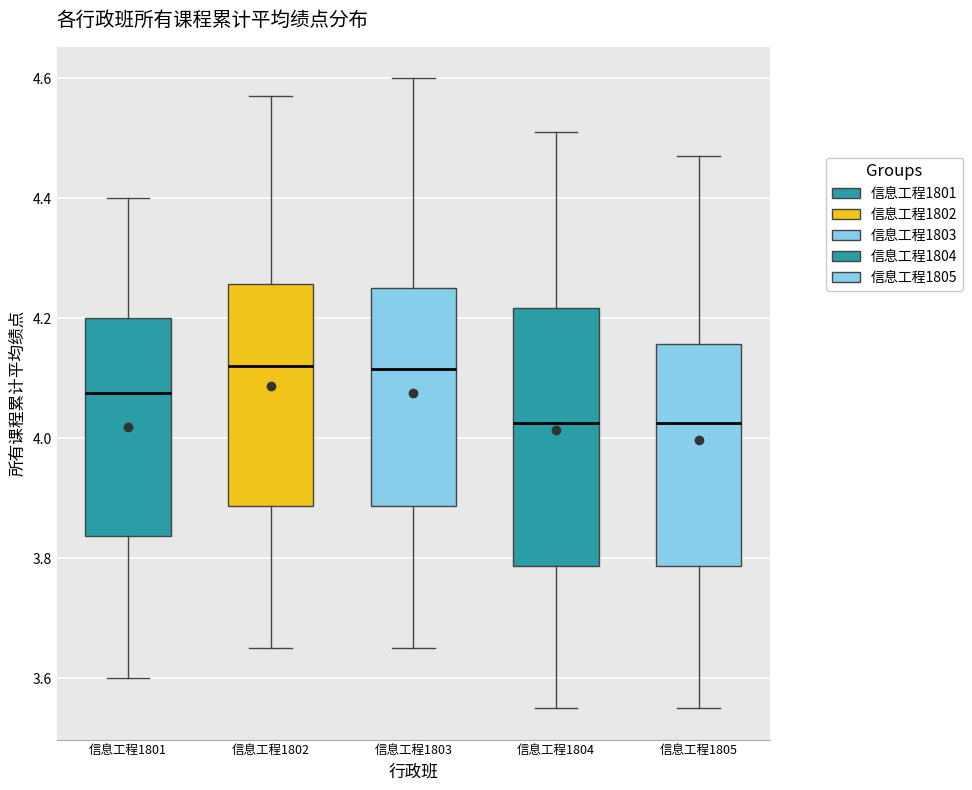

Reading left to right, read every box against the y-axis: the position of its median line, the range the box covers, and the ends of its whiskers. The values are not printed on the chart, so give them approximately, as read against the axis.

信息工程1801: median 4.08, box 3.84 to 4.20, whiskers 3.60 to 4.40
信息工程1802: median 4.12, box 3.88 to 4.26, whiskers 3.66 to 4.58
信息工程1803: median 4.12, box 3.88 to 4.26, whiskers 3.66 to 4.60
信息工程1804: median 4.02, box 3.78 to 4.22, whiskers 3.56 to 4.52
信息工程1805: median 4.02, box 3.78 to 4.16, whiskers 3.56 to 4.48